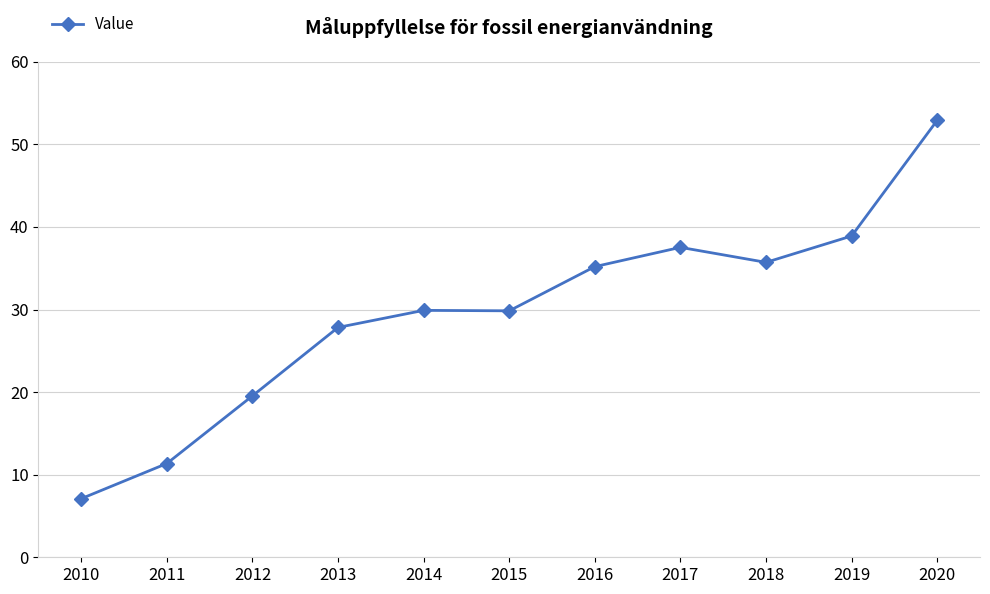

What is the ratio of the value at 2020 to the value at 2010?

7.5